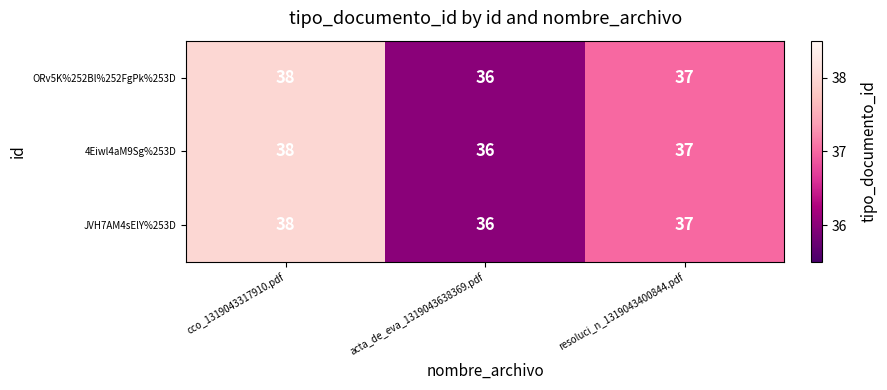

What is the sum of the JVH7AM4sElY%253D values at cco_1319043317910.pdf and acta_de_eva_1319043638369.pdf?

74